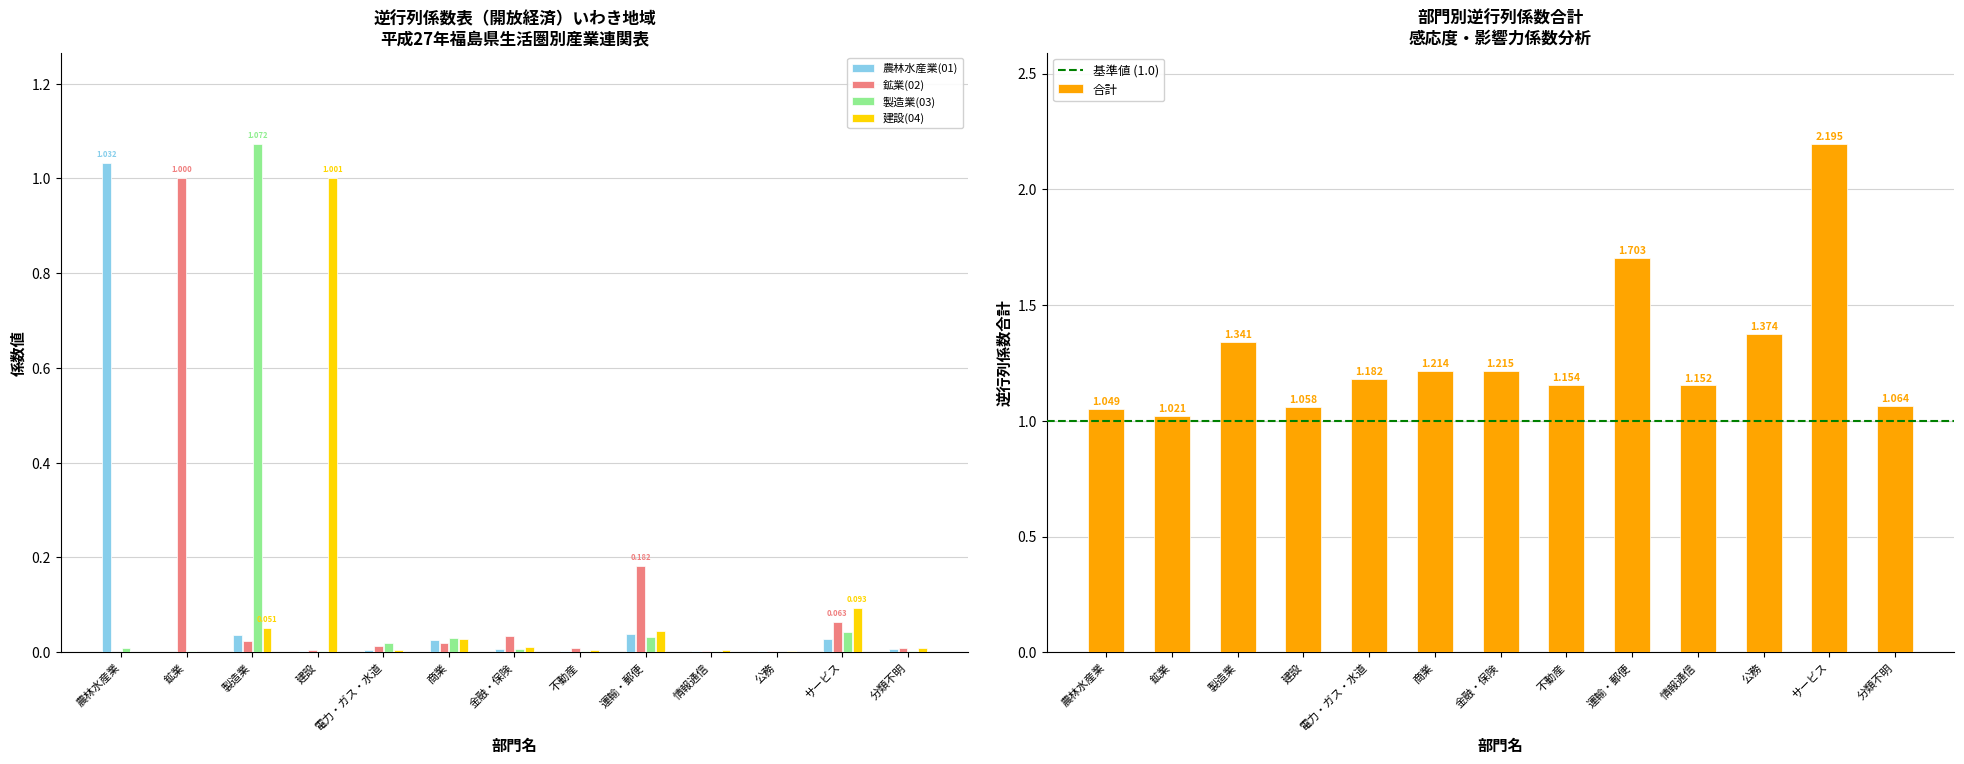

What is the total value across all series at 電力・ガス・水道?

1.2